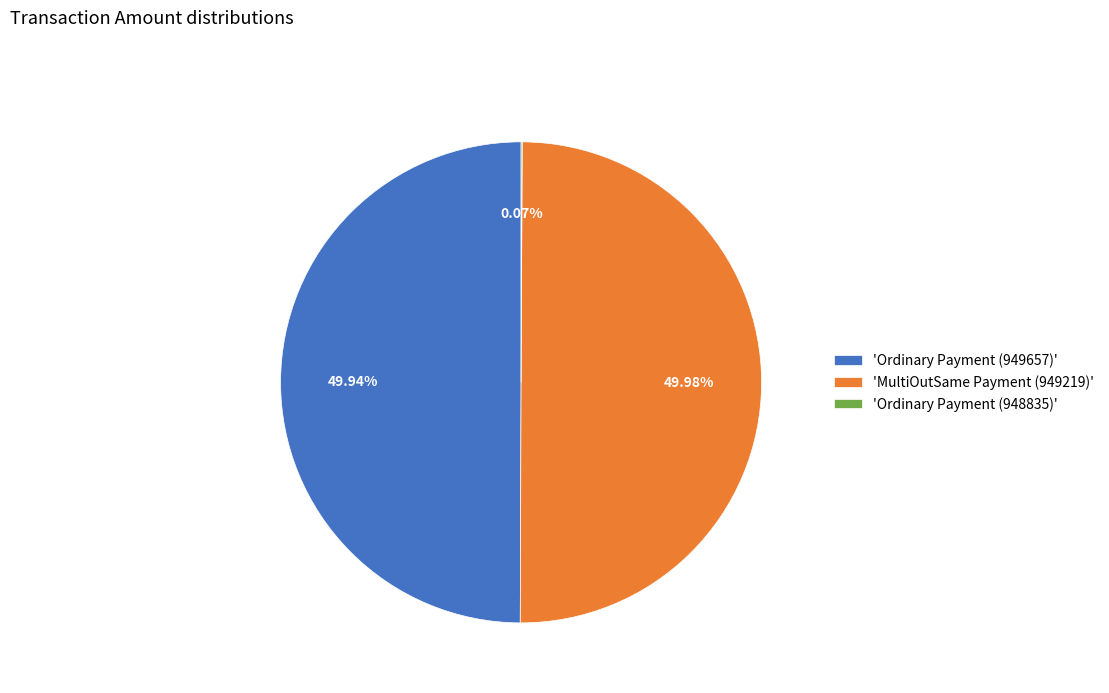

Do 'MultiOutSame Payment (949219)' and 'Ordinary Payment (949657)' together represent more than half of the pie?

Yes